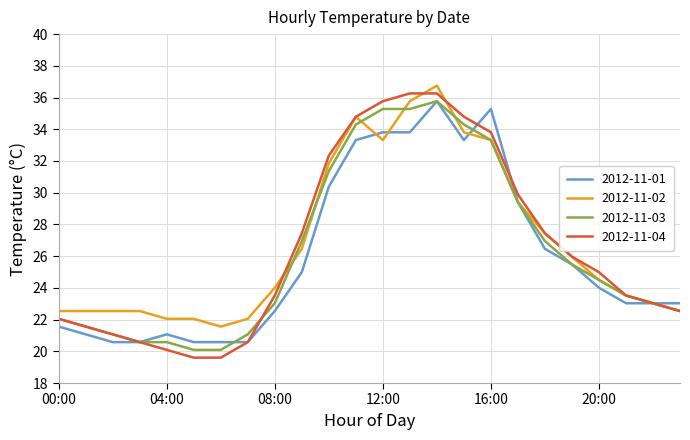

Count the number of categories in the chart.

24